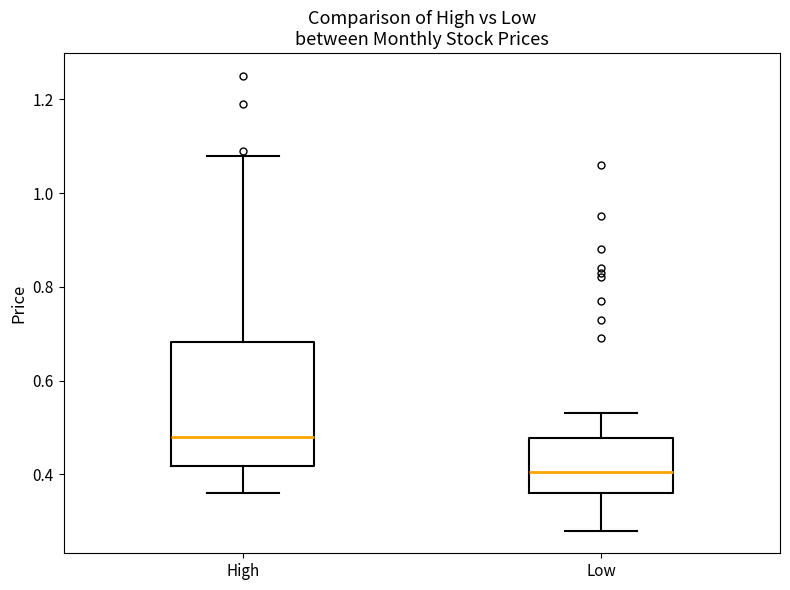

Reading left to right, read every box against the y-axis: the position of its median line, the range the box covers, and the ends of its whiskers. The values are not printed on the chart, so give them approximately, as read against the axis.

High: median 0.48, box 0.42 to 0.68, whiskers 0.36 to 1.08
Low: median 0.40, box 0.36 to 0.48, whiskers 0.28 to 0.54